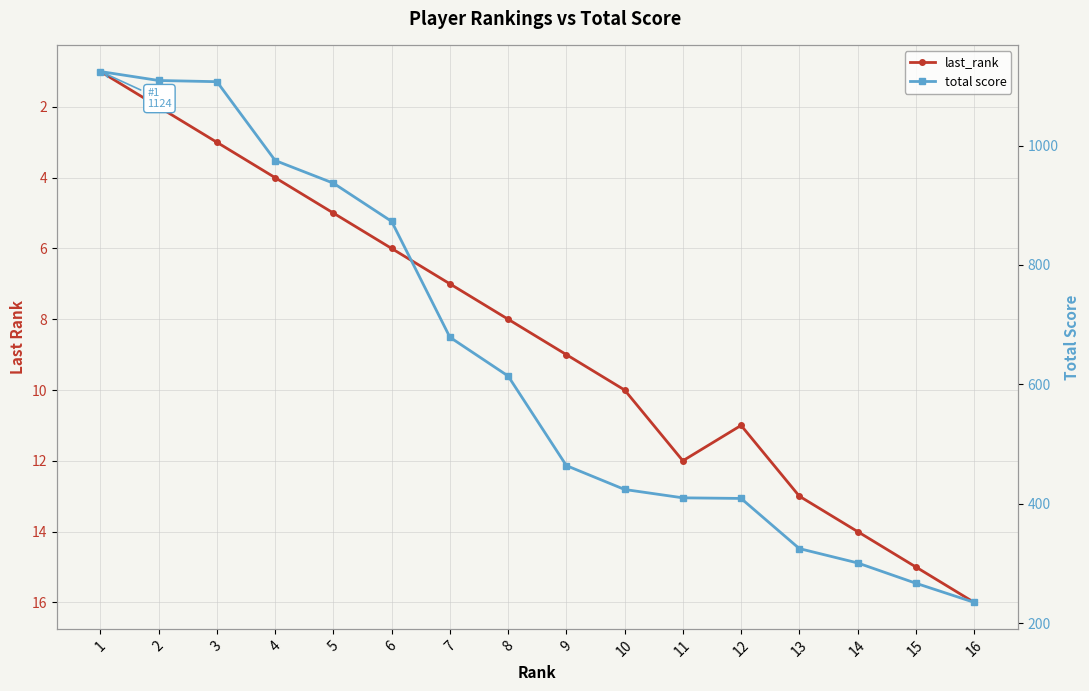

Reading right to left, extract all data points from this chart.

last_rank: 16	15	14	13	11	12	10	9	8	7	6	5	4	3	2	1
total score: 235	267	301	325	409	410	424	464	614	679	873	937	975	1107	1109	1124